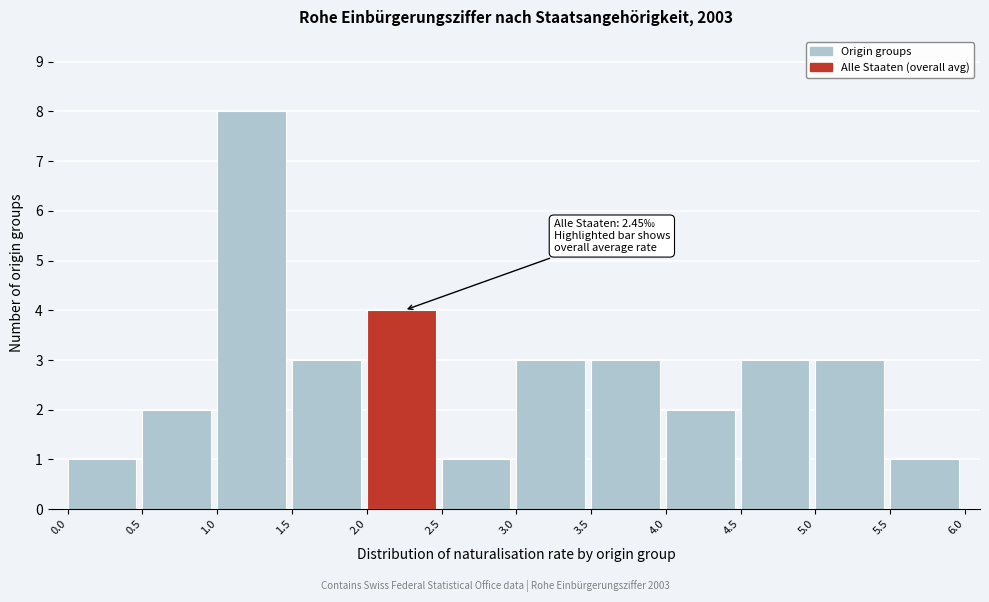

Over which range of the x-axis is the bar tallest?

1.0 to 1.5